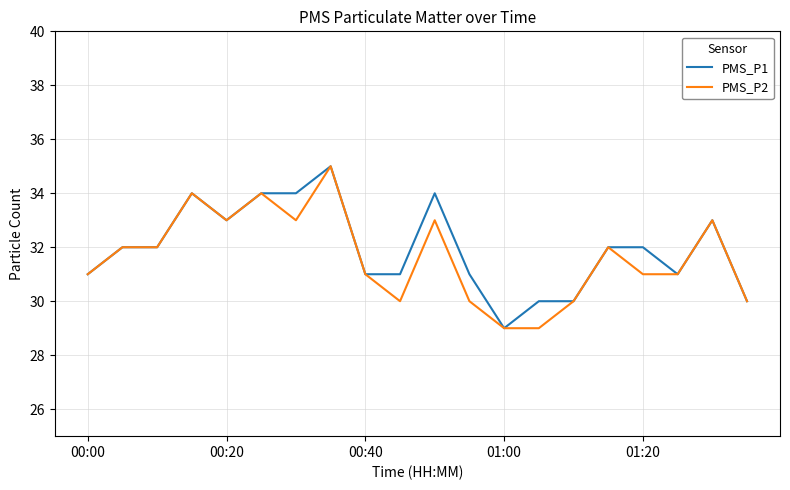

Reading left to right, list all the values displayed in this chart.

PMS_P1: 31	32	32	34	33	34	34	35	31	31	34	31	29	30	30	32	32	31	33	30
PMS_P2: 31	32	32	34	33	34	33	35	31	30	33	30	29	29	30	32	31	31	33	30